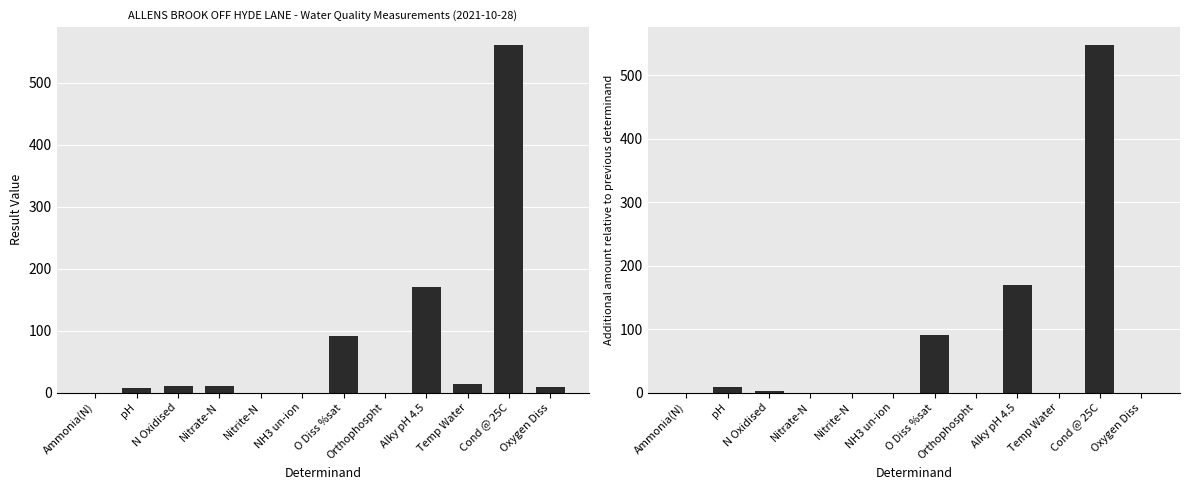

What is the difference between the result values at Temp Water and Nitrate-N?

3.4